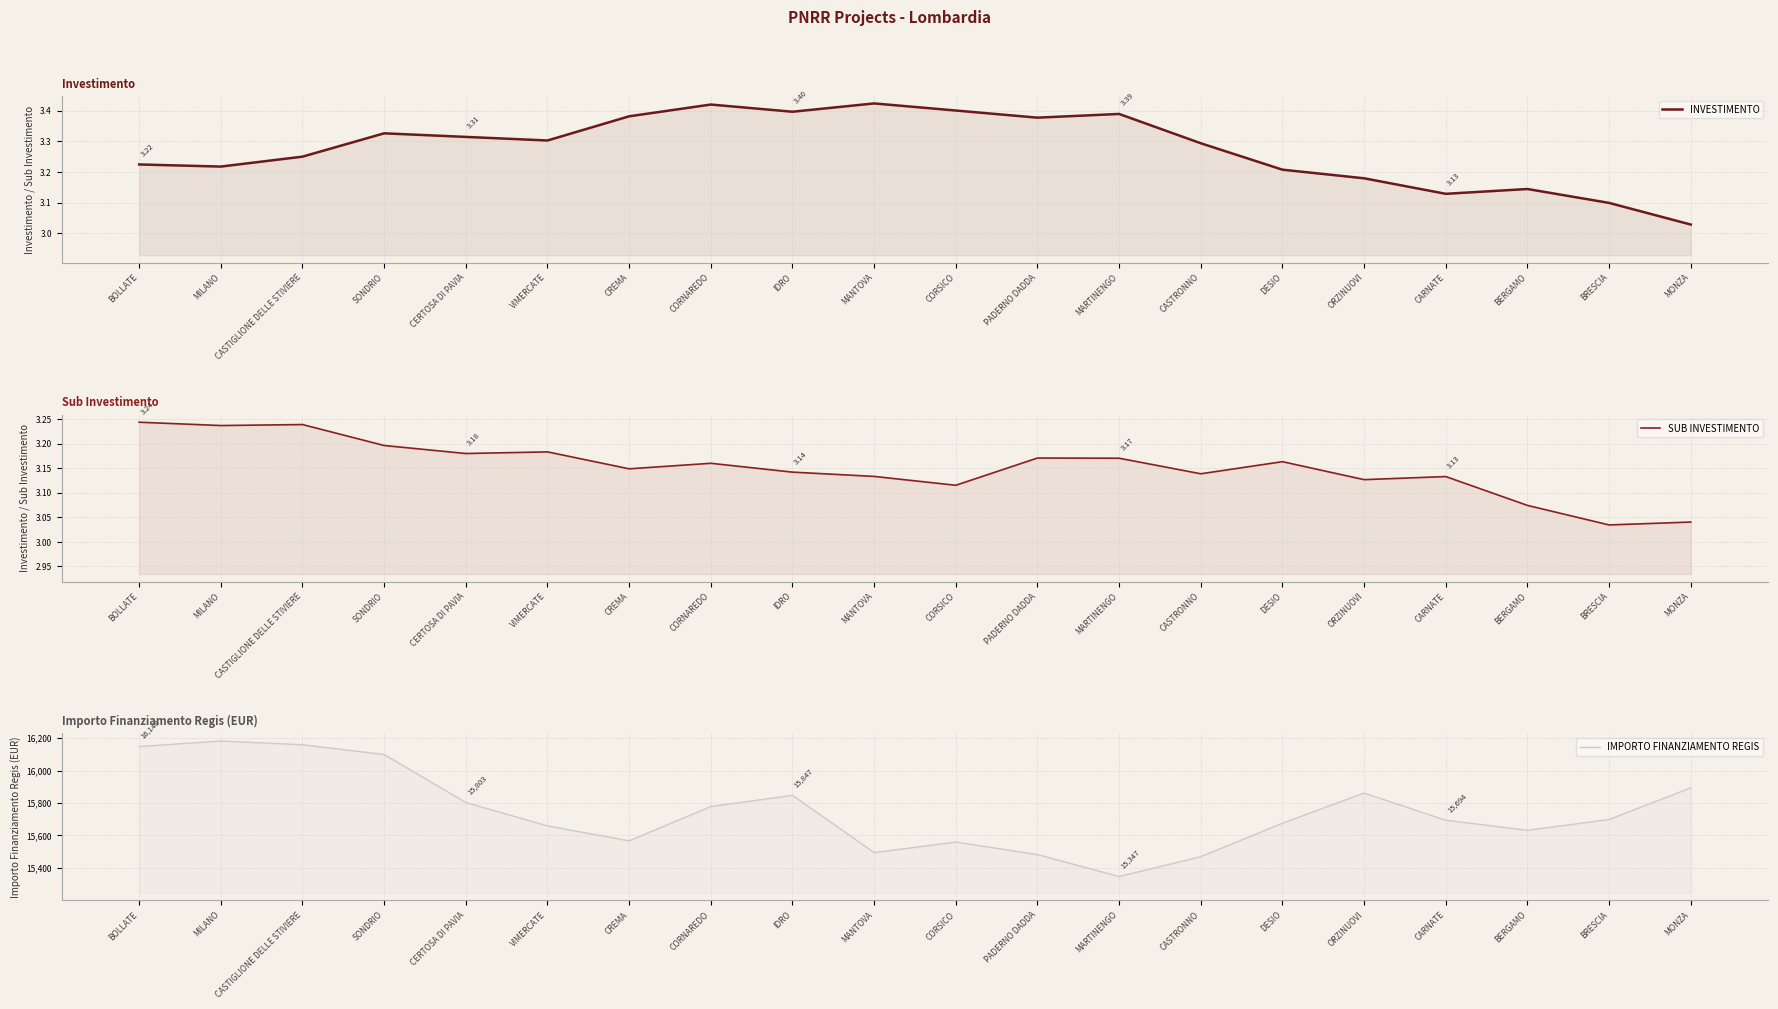

How many lines are shown in the chart?

3